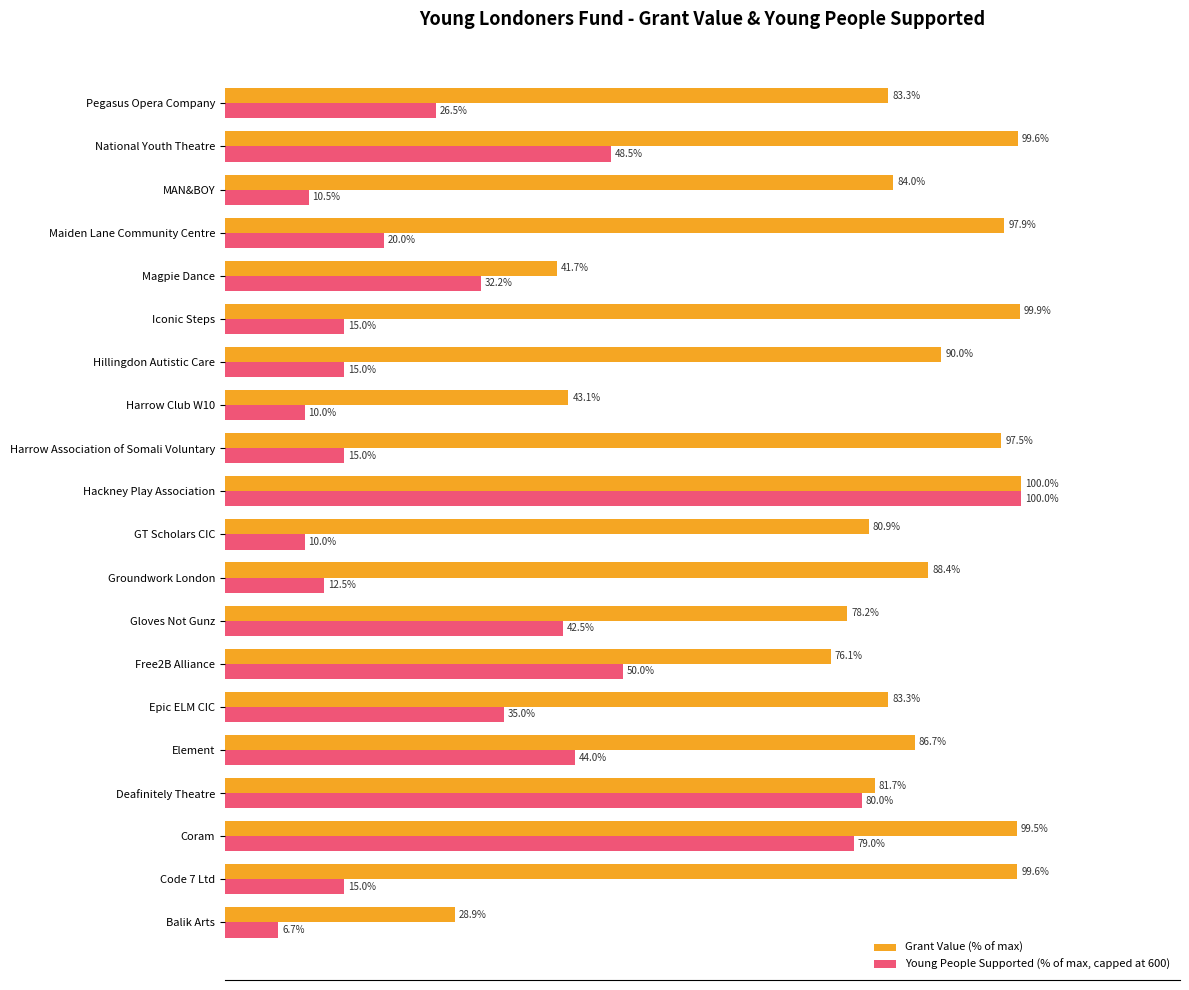

Which series has the largest range (max minus min)?

Young People Supported (% of max, capped at 600)